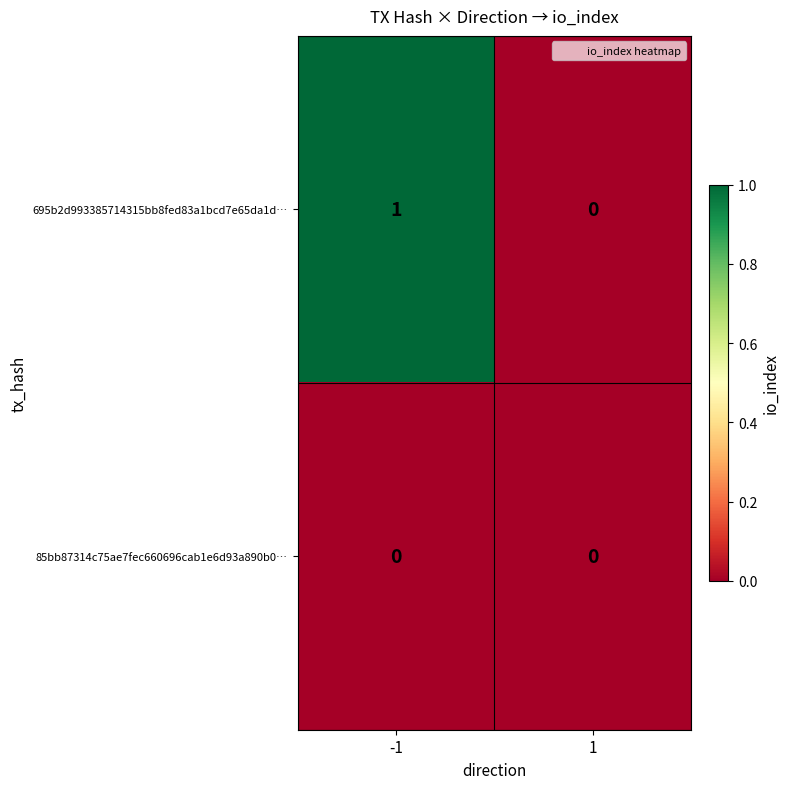

At which category is the sum across all series the highest?

-1